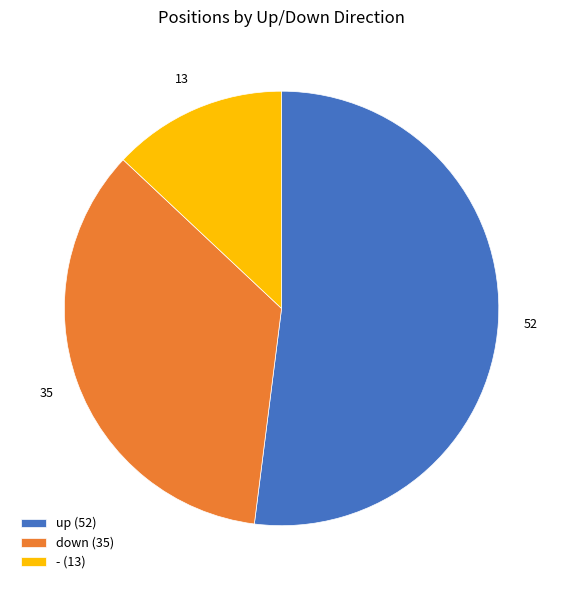

Between - and up, which is larger?

up